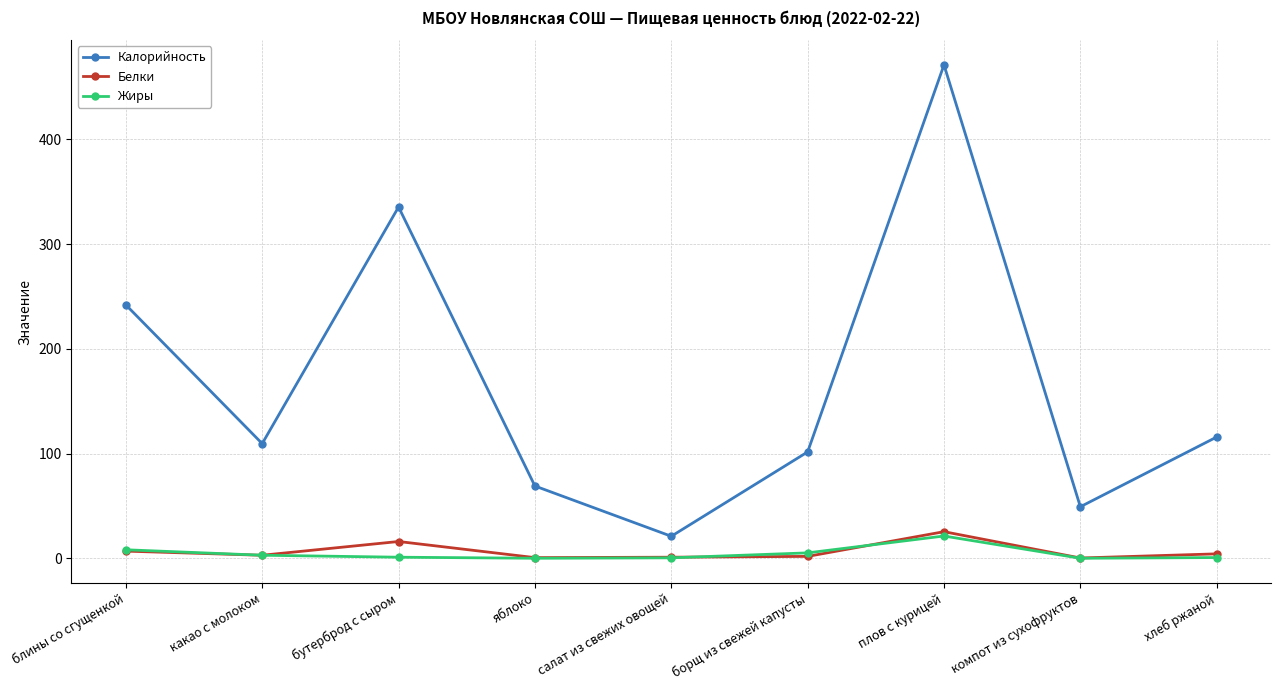

Where is Калорийность nearest to the value 246?

блины со сгущенкой